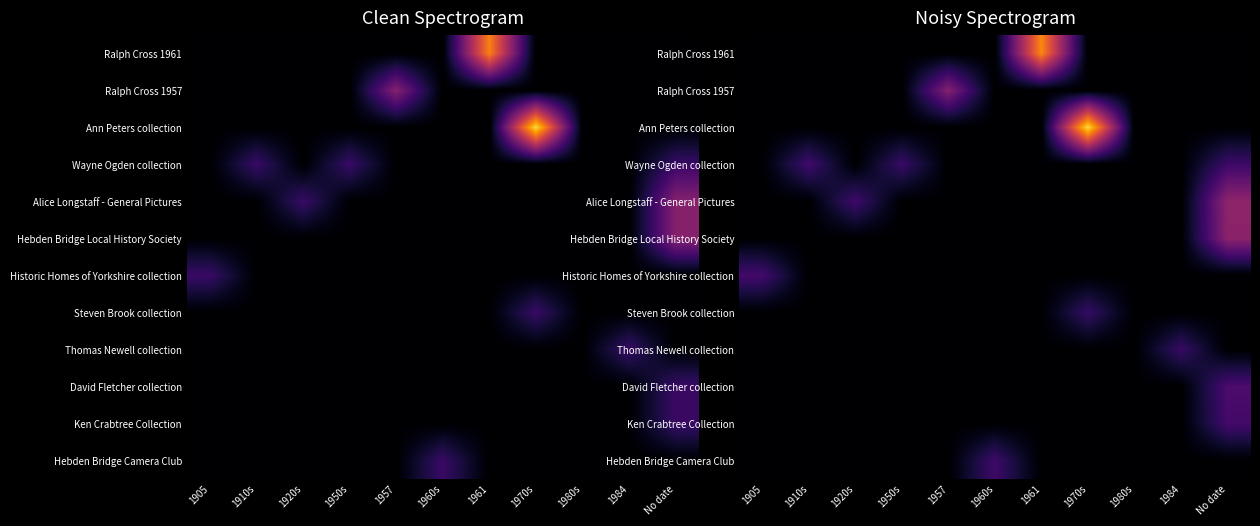

What is the difference between the maximum and second lowest values in the Ralph Cross 1961 series?

4.2